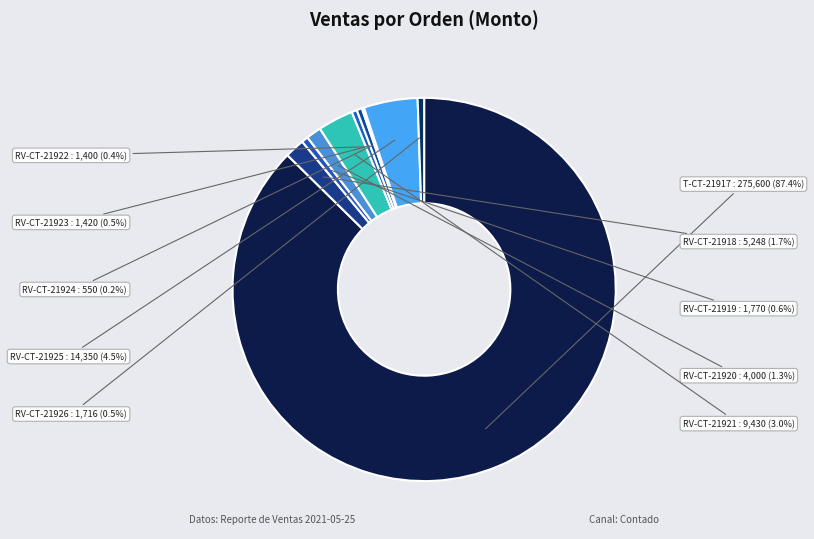

What is the ratio of the value at RV-CT-21921 to the value at RV-CT-21922?

6.7